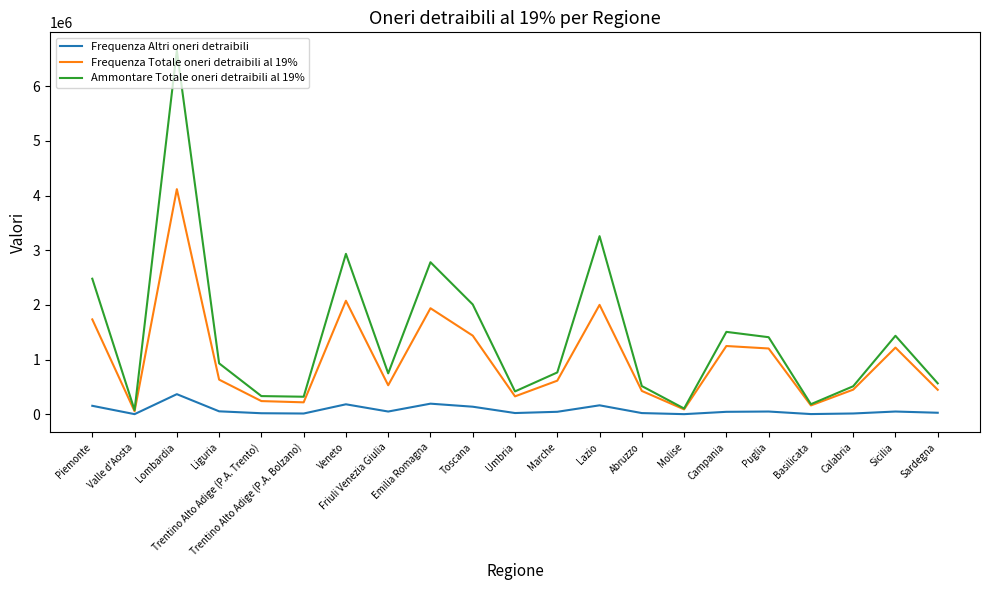

List the series in order of their peak value, highest first.

Ammontare Totale oneri detraibili al 19%, Frequenza Totale oneri detraibili al 19%, Frequenza Altri oneri detraibili